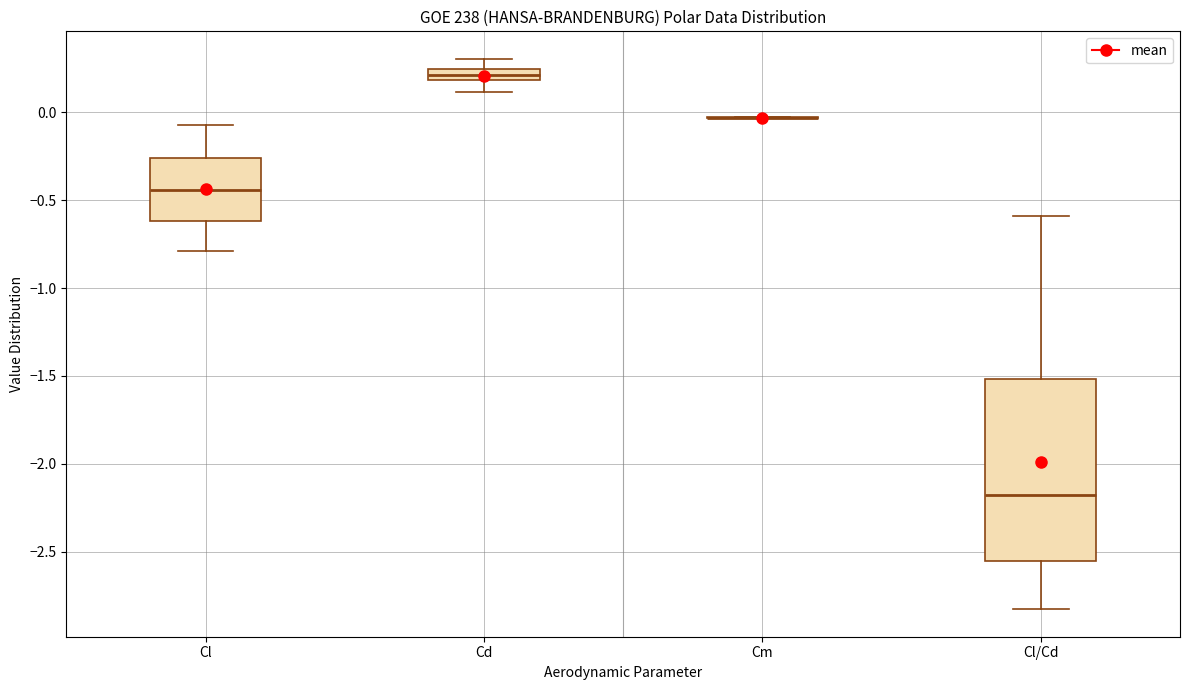

Where does the lower whisker of the box for Cd end on the y-axis? The values are not printed on the chart, so give them approximately, as read against the axis.

0.10